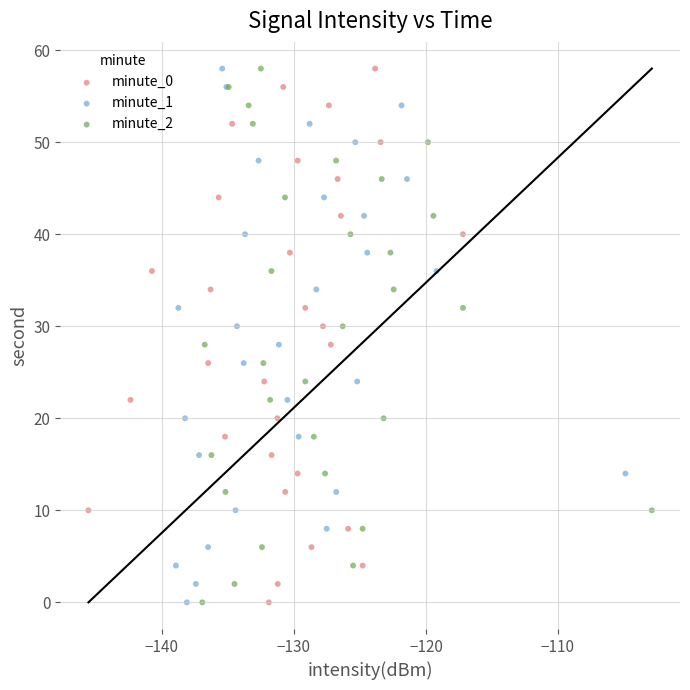

What are all the series names shown in the legend?

minute_0, minute_1, minute_2